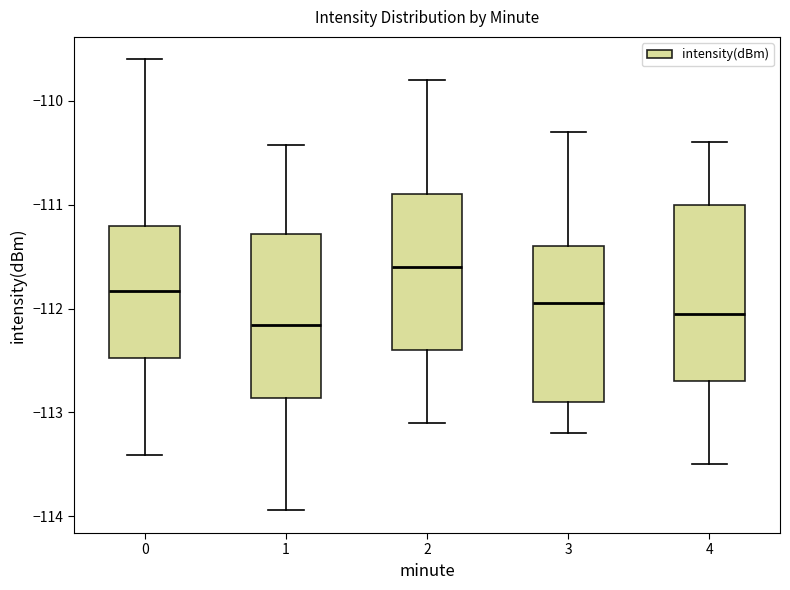

Reading left to right, read every box against the y-axis: the position of its median line, the range the box covers, and the ends of its whiskers. The values are not printed on the chart, so give them approximately, as read against the axis.

0: median -111.8, box -112.5 to -111.2, whiskers -113.4 to -109.6
1: median -112.2, box -112.9 to -111.3, whiskers -113.9 to -110.4
2: median -111.6, box -112.4 to -110.9, whiskers -113.1 to -109.8
3: median -111.9, box -112.9 to -111.4, whiskers -113.2 to -110.3
4: median -112.0, box -112.7 to -111.0, whiskers -113.5 to -110.4